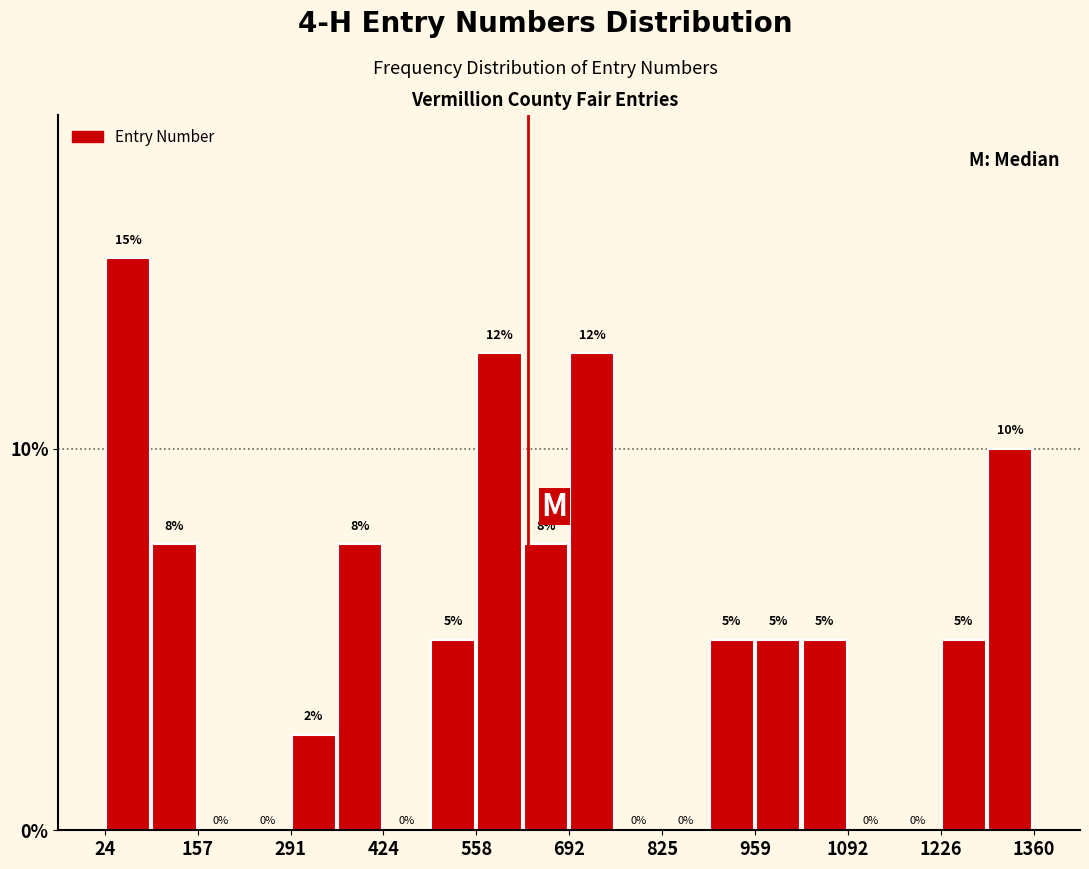

Read against the x-axis, roughly where is the centre of the tallest bar?

60